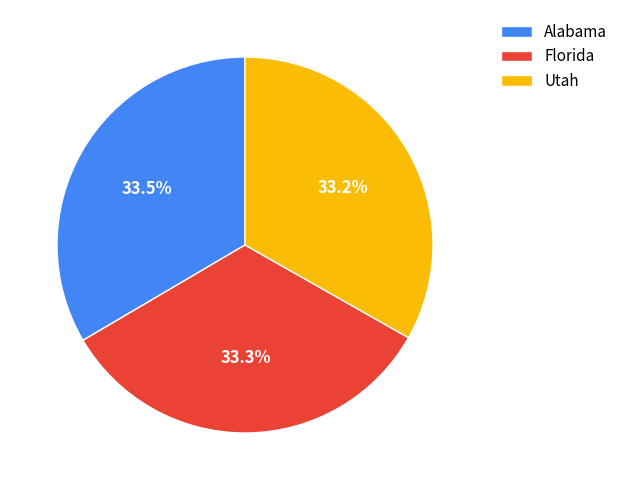

Does any single category account for the majority?

No